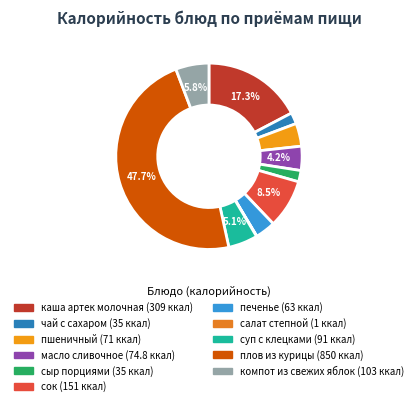

Is it true that салат степной is 0% of the pie?

True